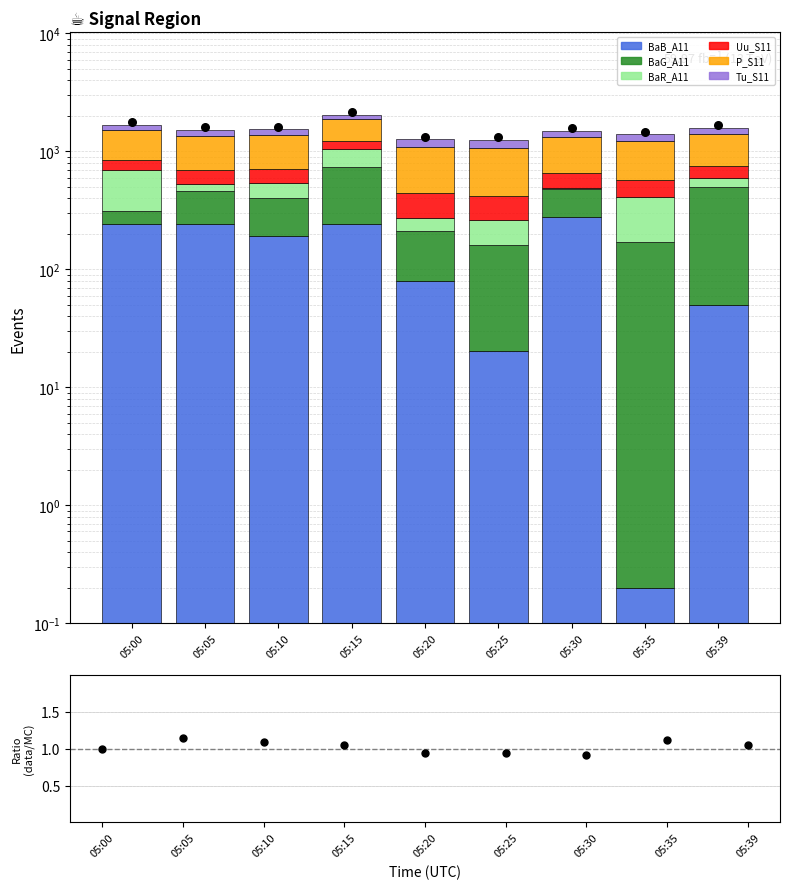

Which series has the largest total across all categories?

P_S11